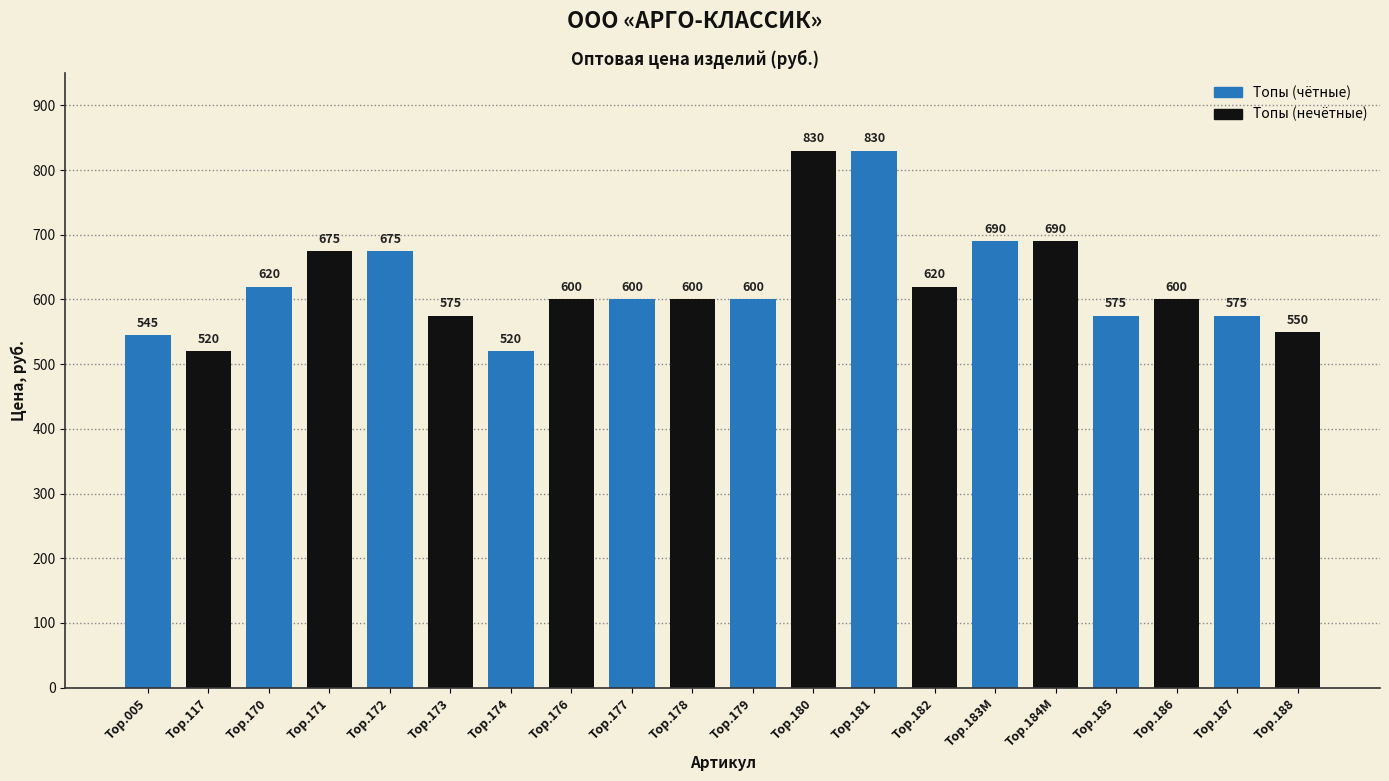

What is the ratio of the value at Тор.184М to the value at Тор.182?

1.1